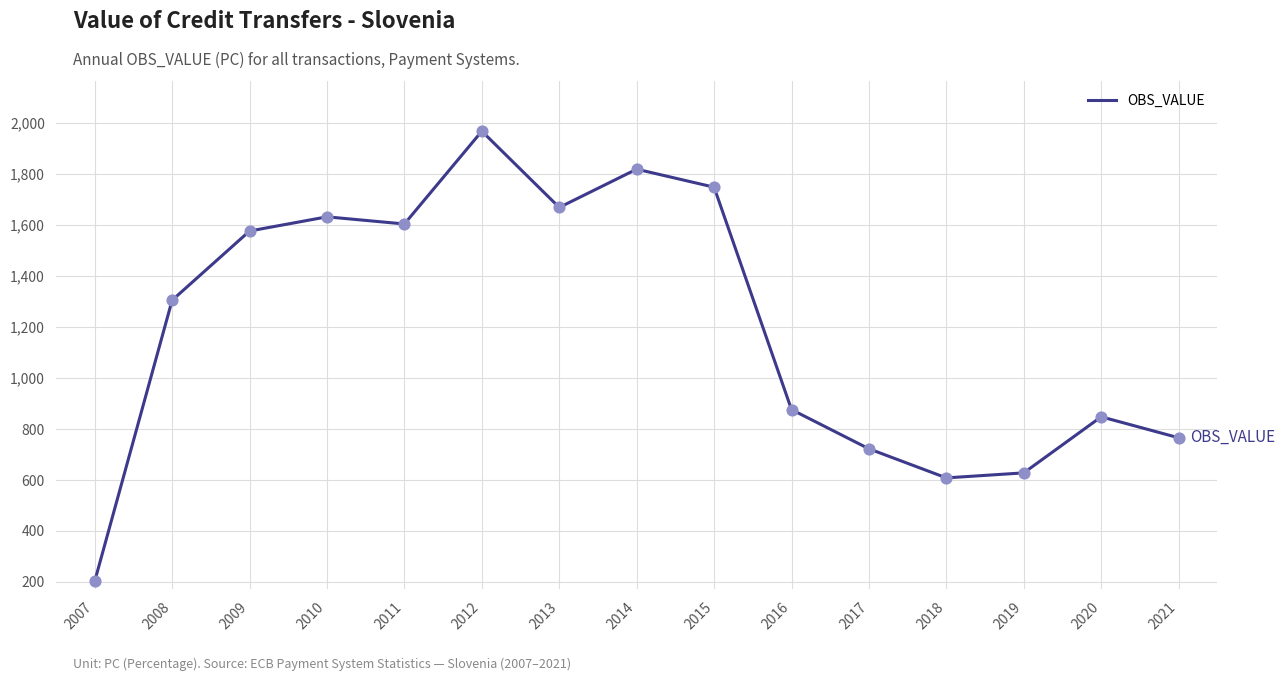

Between 2021 and 2012, which is larger?

2012